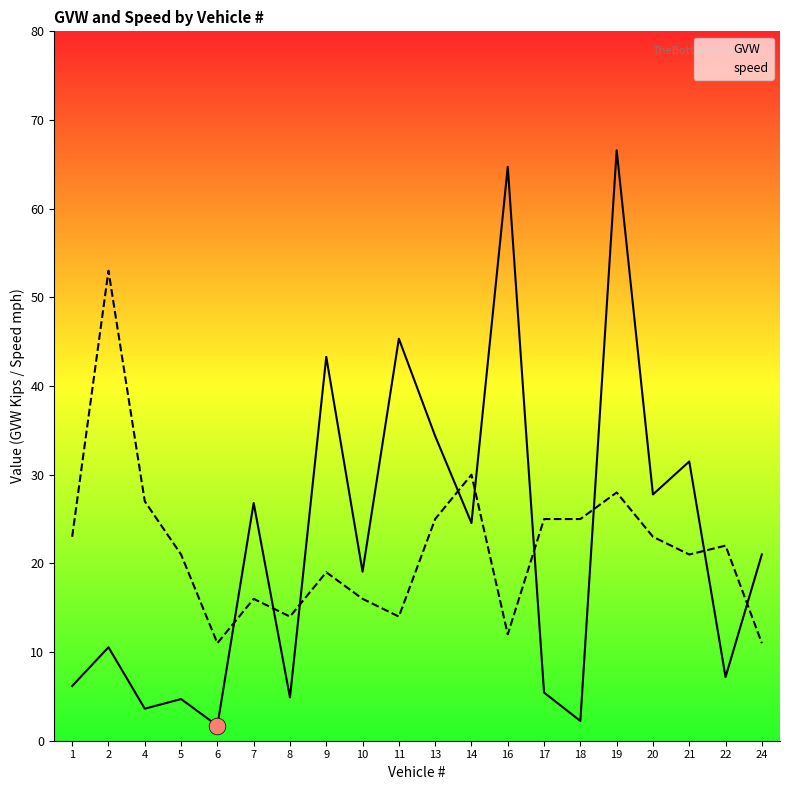

At which category does GVW reach its first local peak?

2